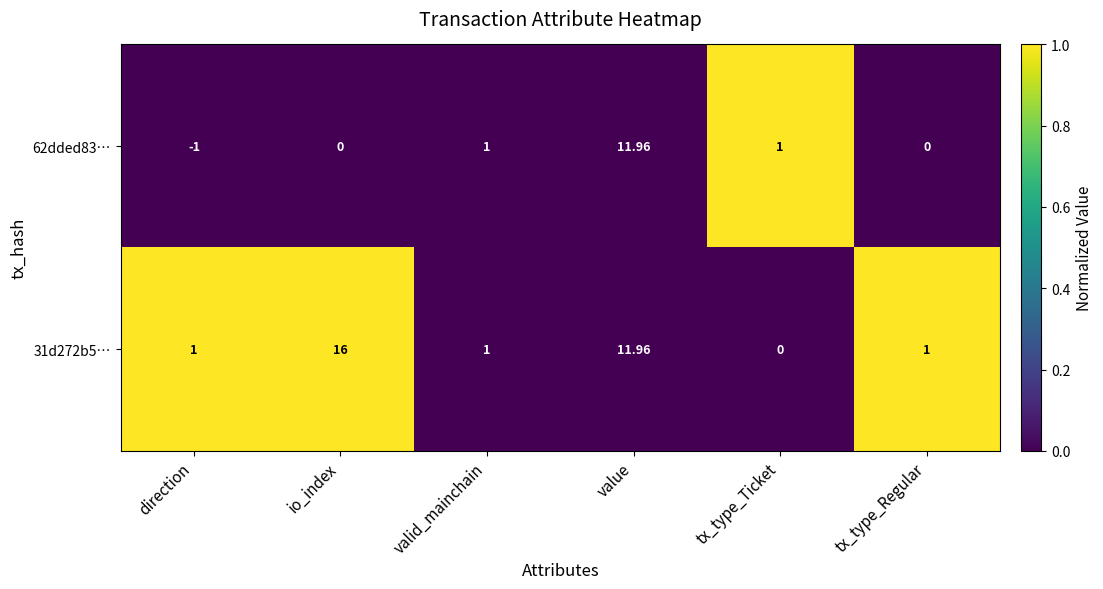

Which category has the lowest value in the 31d272b5… series?

tx_type_Ticket